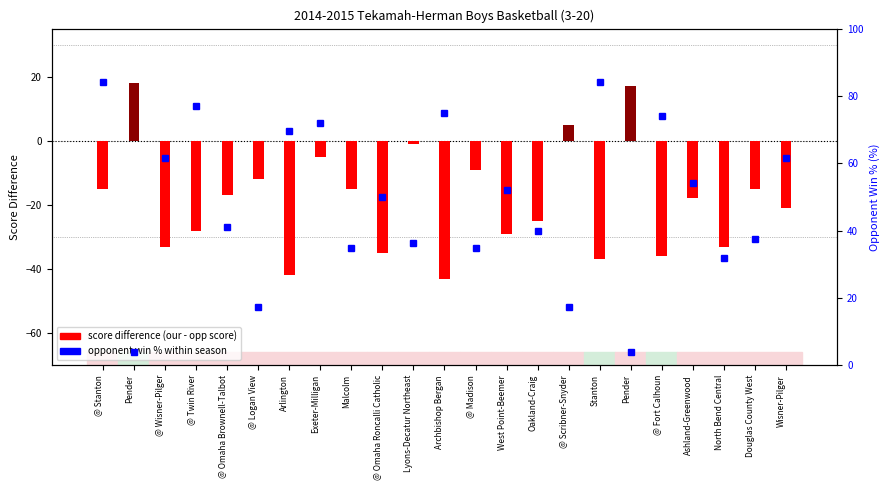

Which label corresponds to the largest value in the chart?

Pender